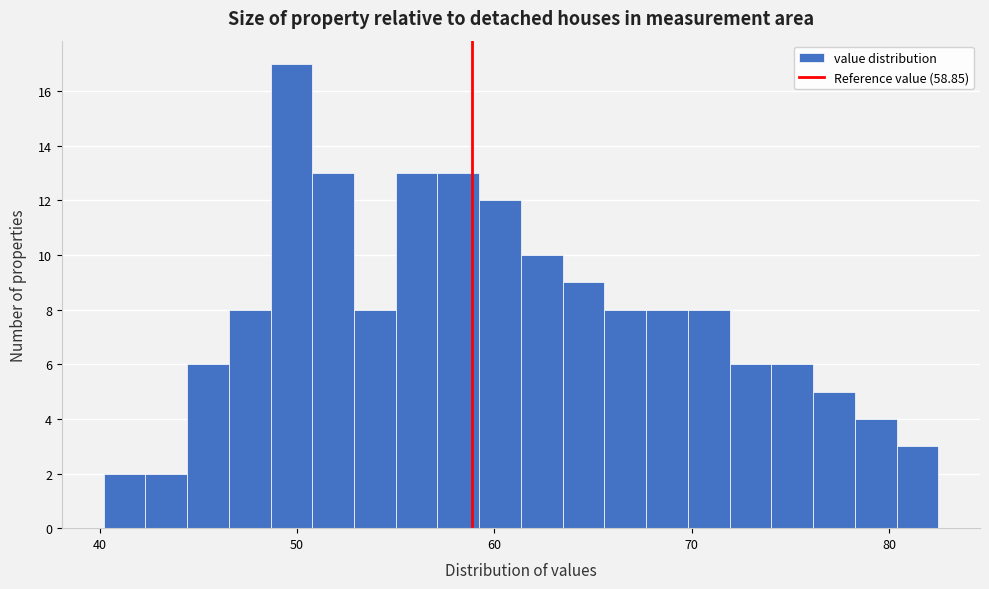

Read against the x-axis, roughly where is the centre of the tallest bar?

50